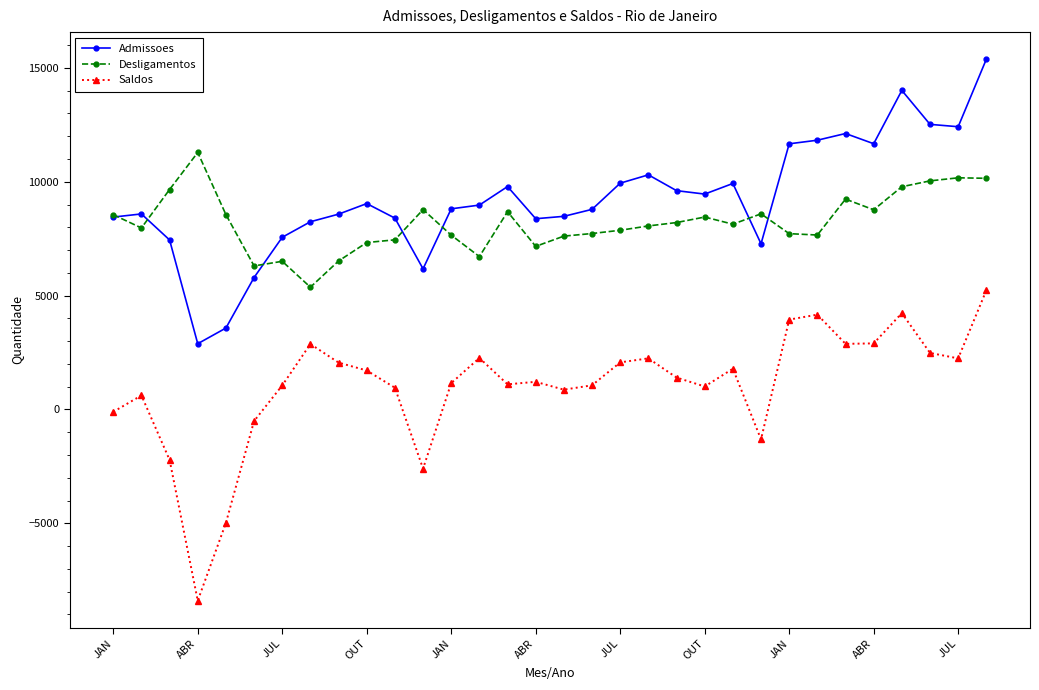

What is the maximum value shown in the chart?

15382